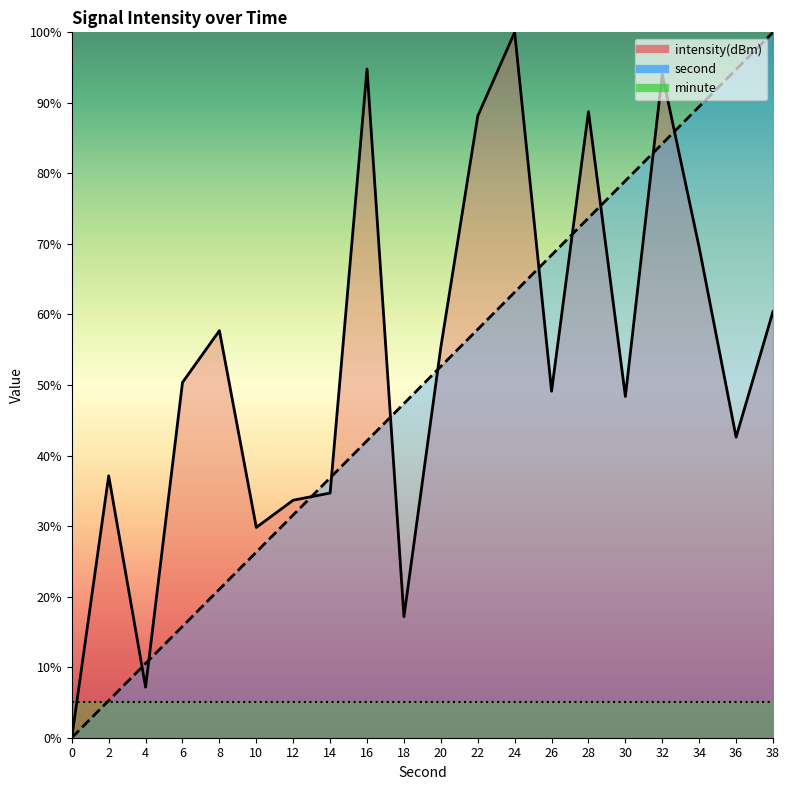

Reading right to left, list all the values displayed in this chart.

second: 100.0	94.7	89.5	84.2	78.9	73.7	68.4	63.2	57.9	52.6	47.4	42.1	36.8	31.6	26.3	21.1	15.8	10.5	5.3	0.0
intensity: 60.4	42.6	69.5	94.1	48.4	88.8	49.1	100.0	88.1	55.4	17.2	94.8	34.7	33.7	29.8	57.7	50.4	7.2	37.1	0.0